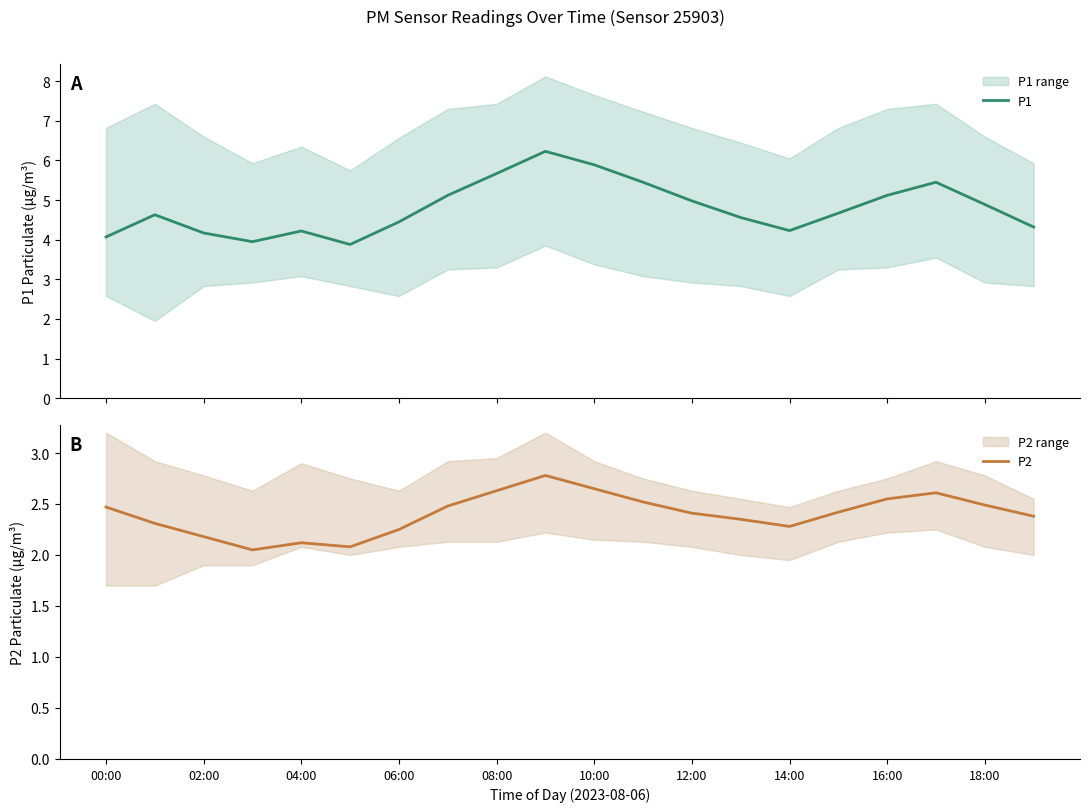

True or false: P2 has a value of 1.6 at 19.

False